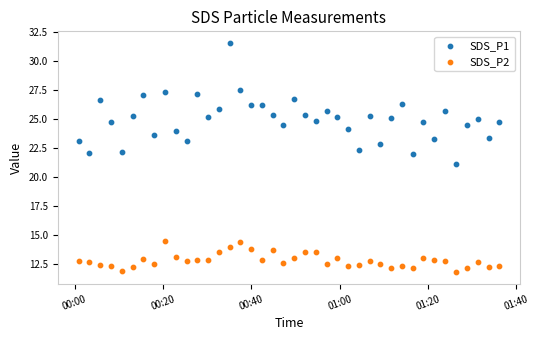

Which series reaches the maximum Y coordinate?

SDS_P1